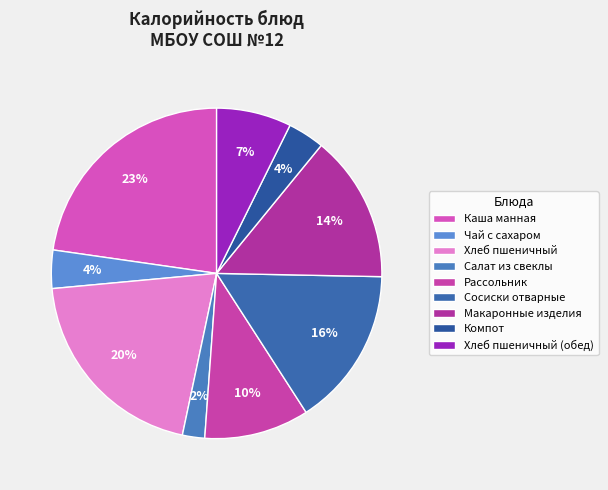

Does Хлеб пшеничный represent more than half of the total?

No